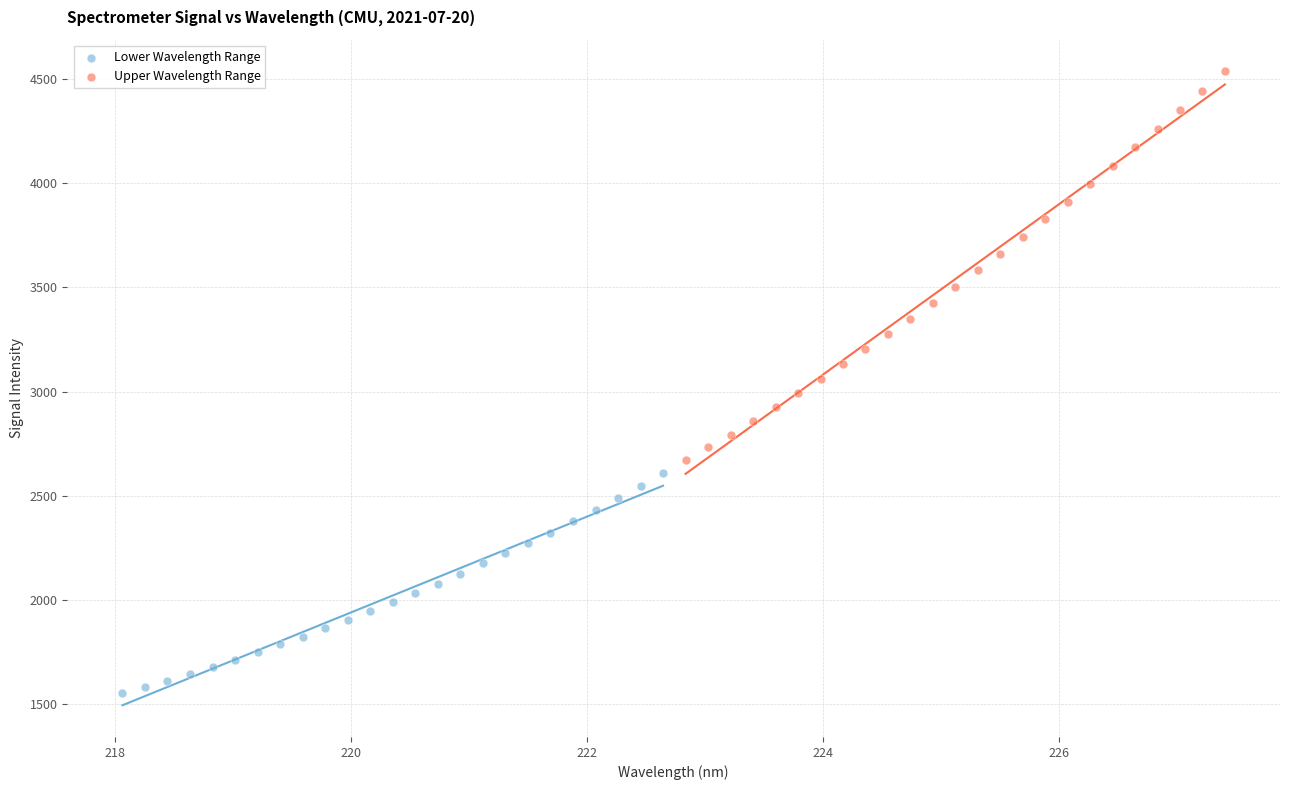

Which series contains the highest Y value?

Upper Wavelength Range